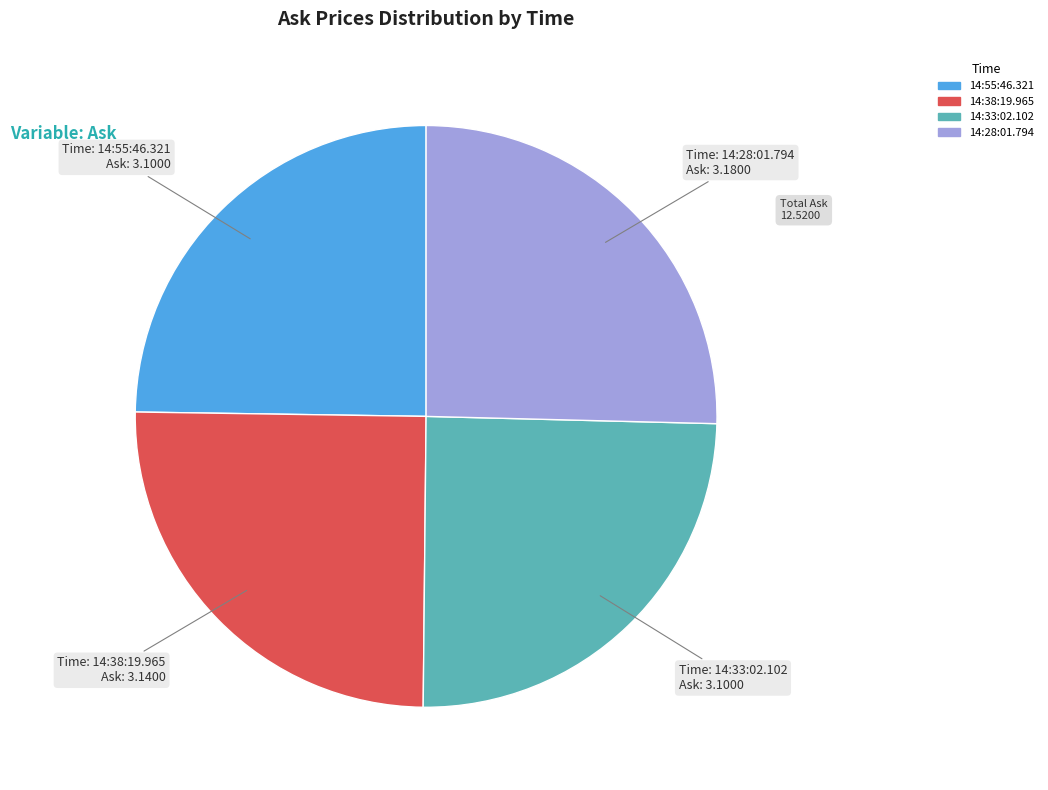

Is 14:33:02.102 the majority of the pie?

No